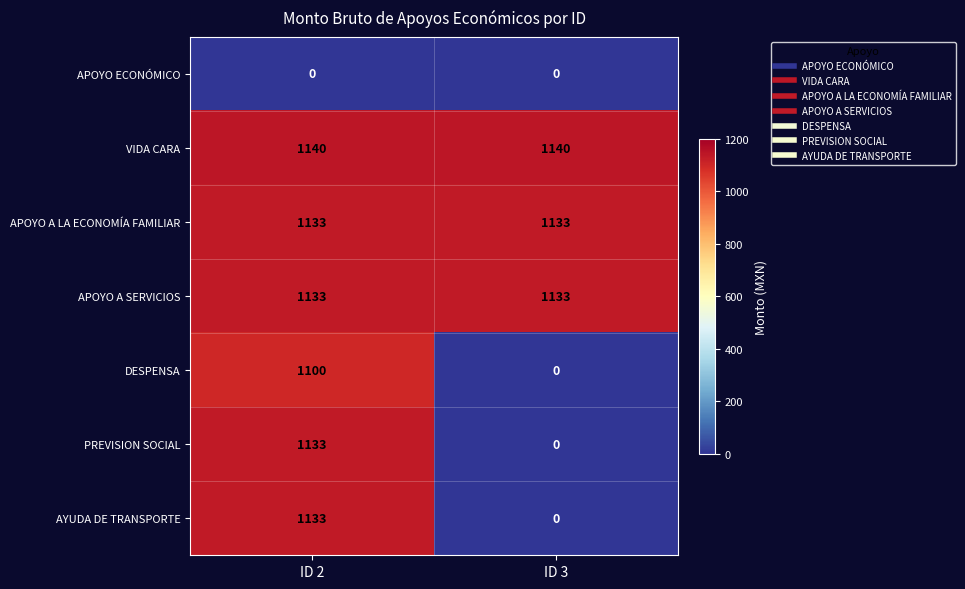

At which label is PREVISION SOCIAL closest to 566?

ID 3